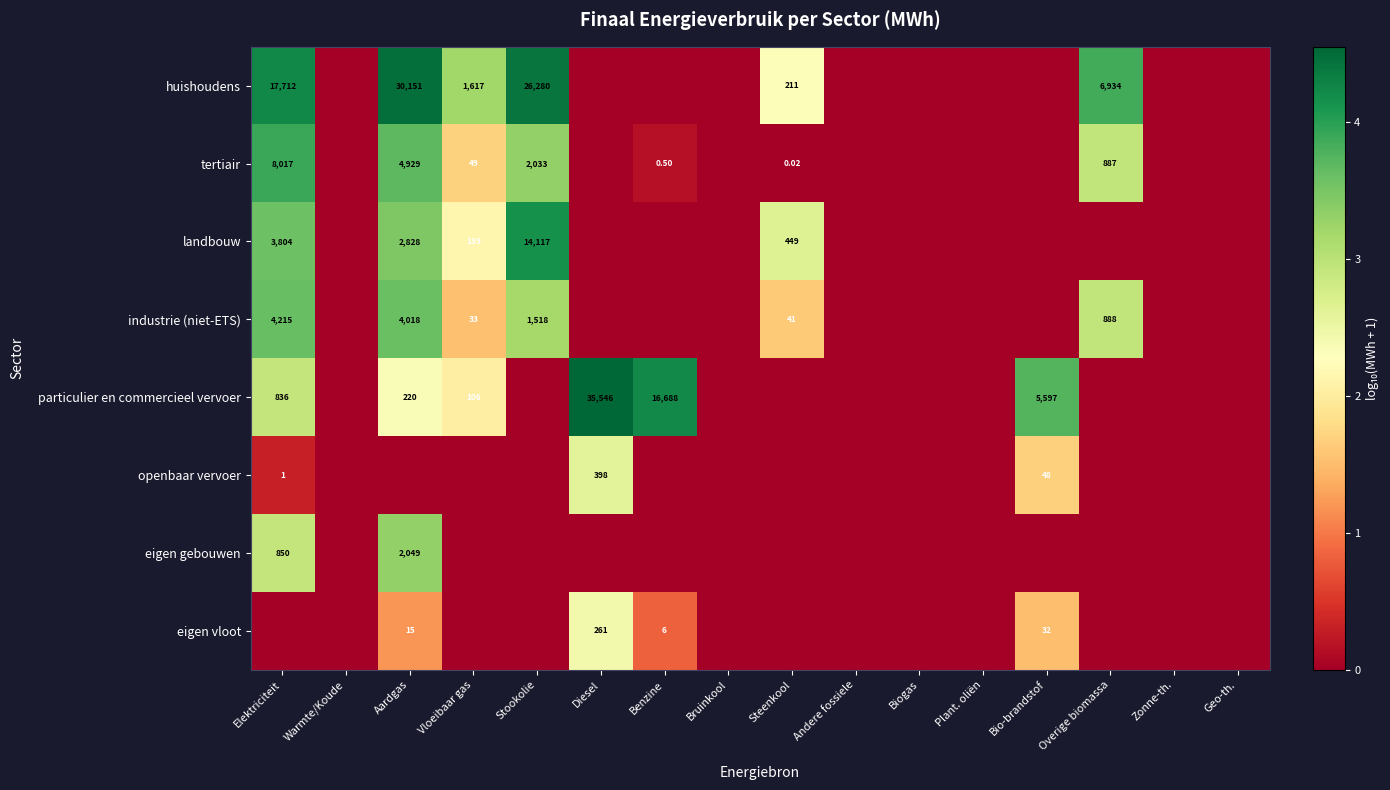

Between Biogas and Andere fossiele, which is larger?

Biogas